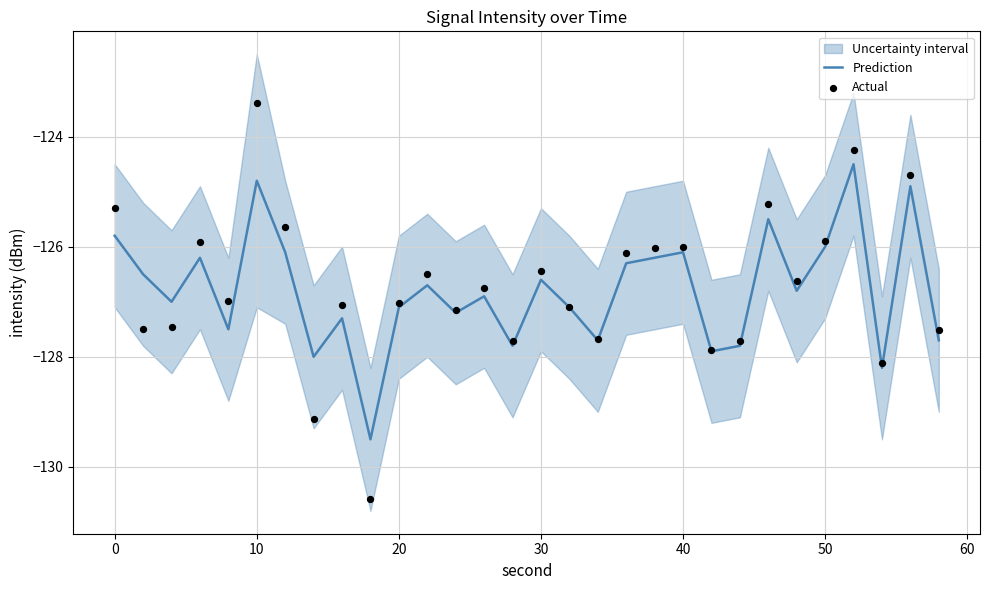

What is the lowest value of the Prediction series?

-129.5